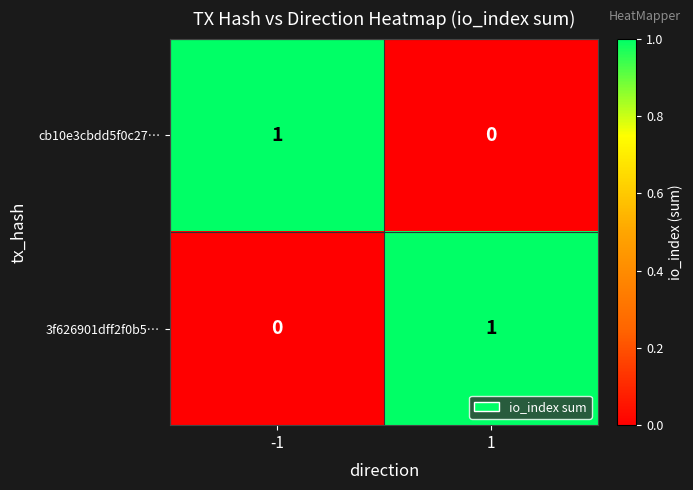

The value of 3f626901dff2f0b5… at -1 is 1. True or false?

False